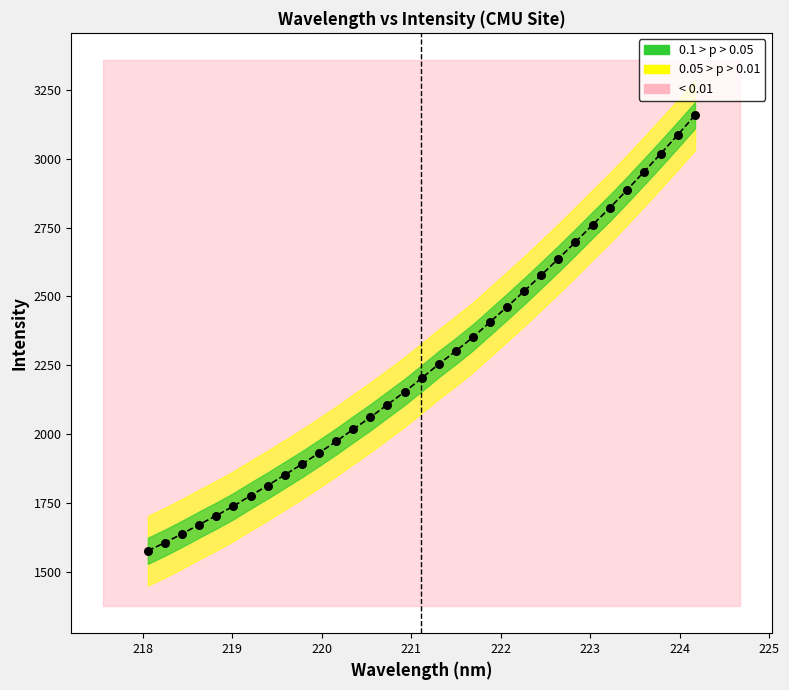

What is the range of X values (max minus min)?

6.1